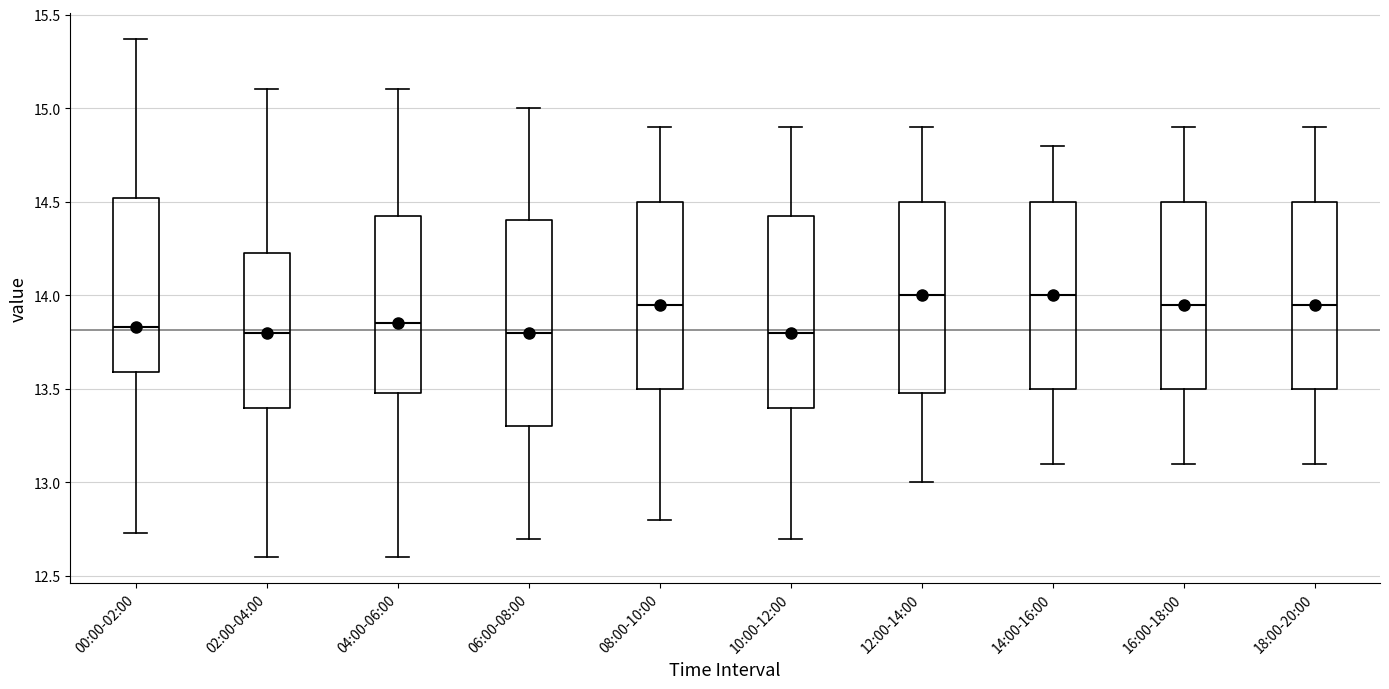

Which box is the tallest, from its lower edge to its upper edge?

06:00-08:00